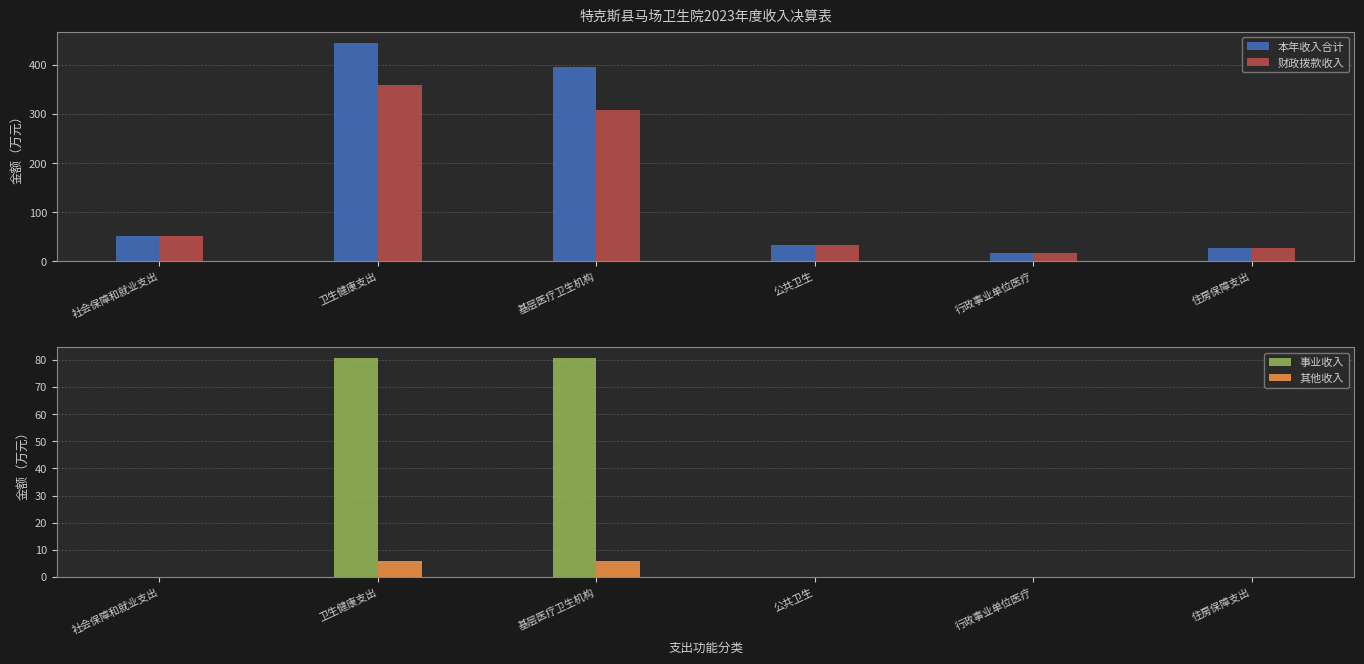

The value of 财政拨款收入 at 基层医疗卫生机构 is 87.4. True or false?

False